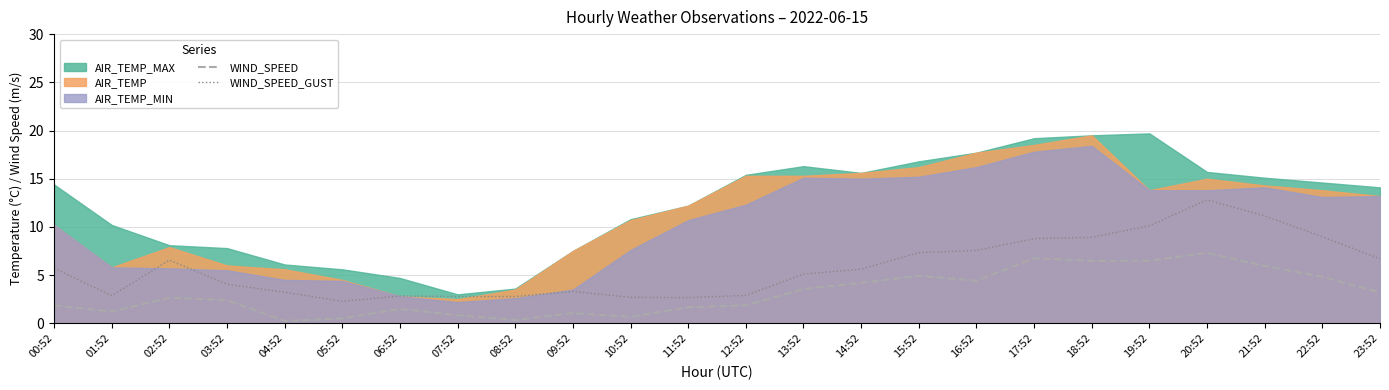

What is the maximum value for WIND_SPEED_GUST?

12.8